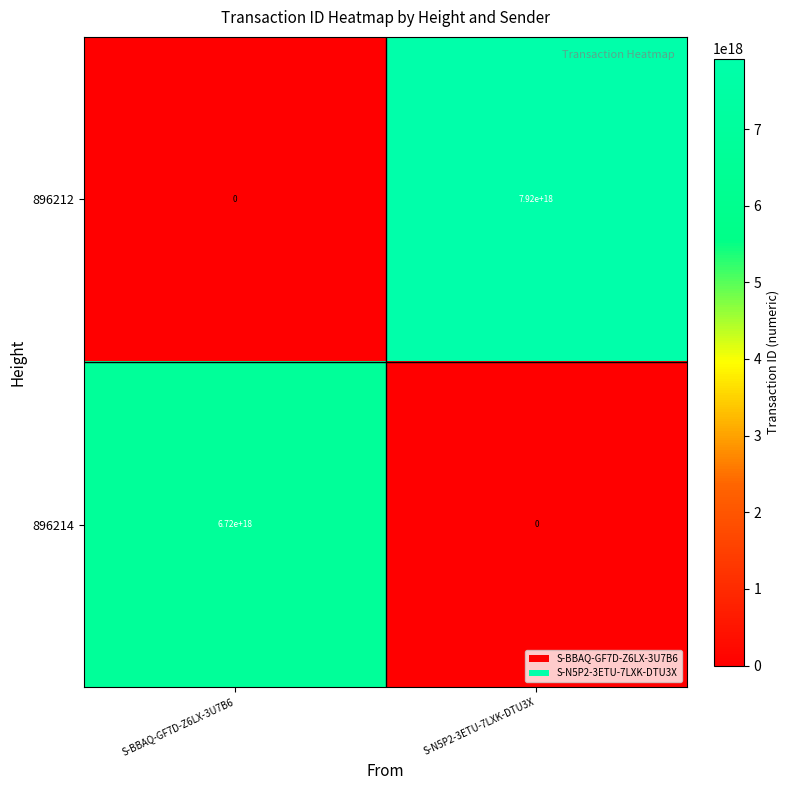

At S-N5P2-3ETU-7LXK-DTU3X, list the series in order from smallest to largest.

896214, 896212